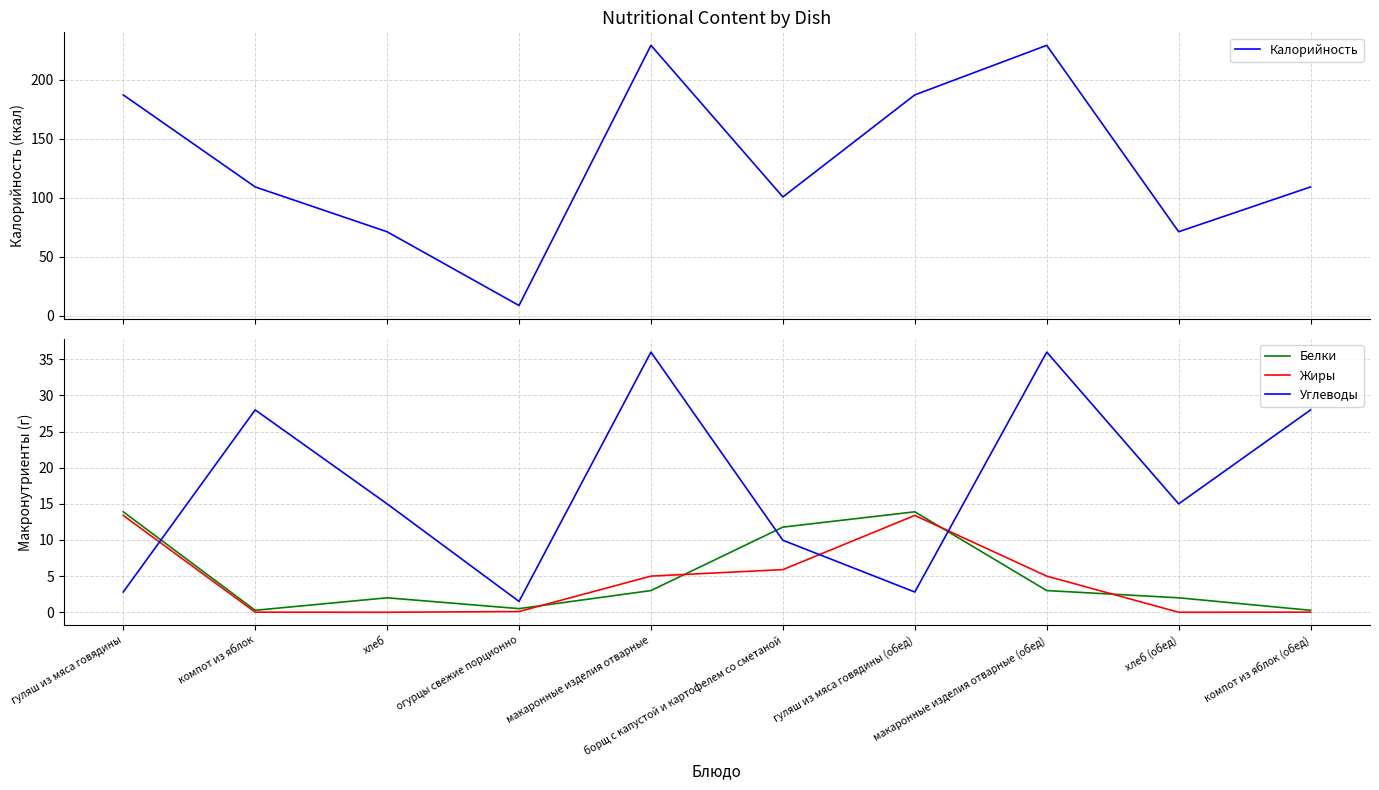

True or false: Калорийность and Жиры intersect in this chart.

False